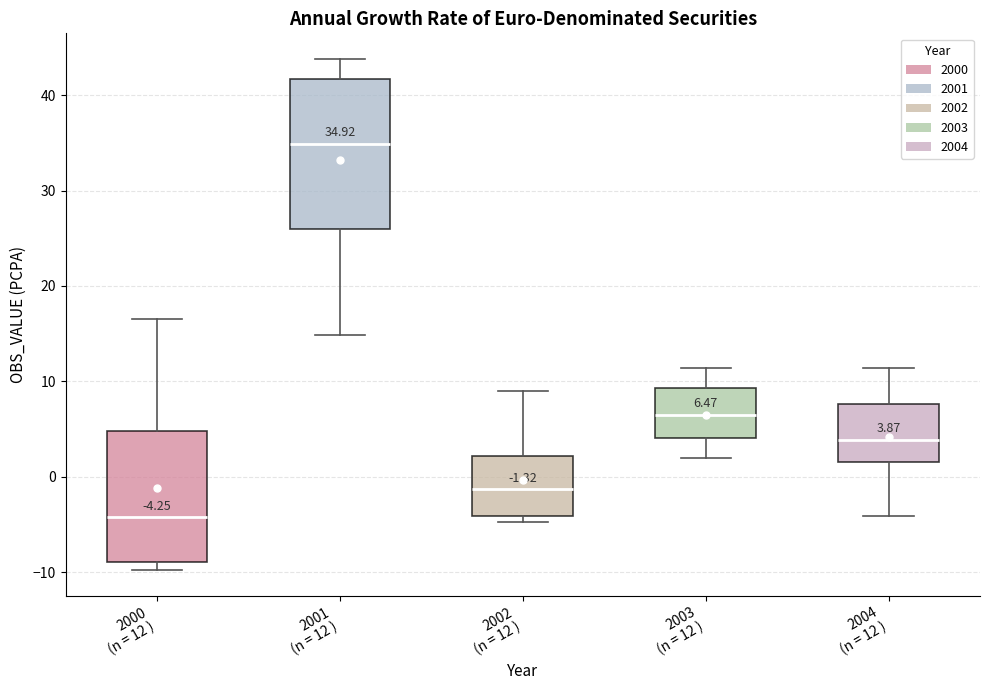

Which box is the tallest, from its lower edge to its upper edge?

2001 (n = 12 )